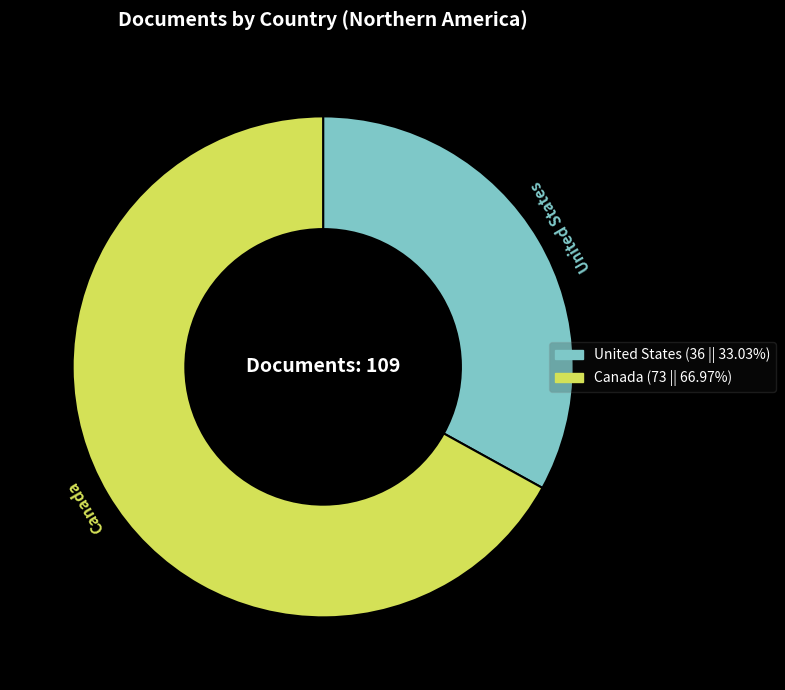

Rank the categories by value from highest to lowest.

Canada, United States